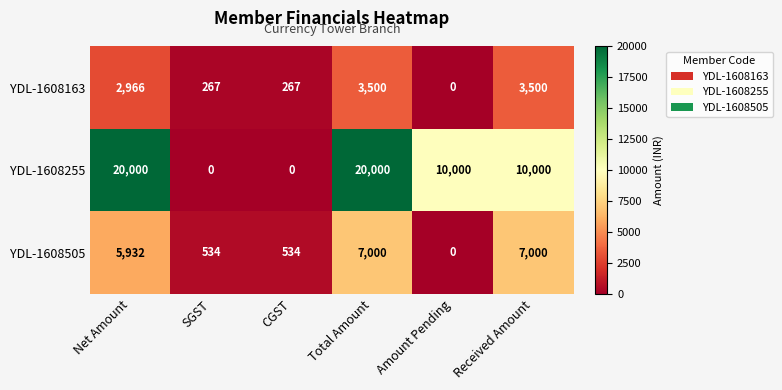

Which series has the largest total across all categories?

YDL-1608255